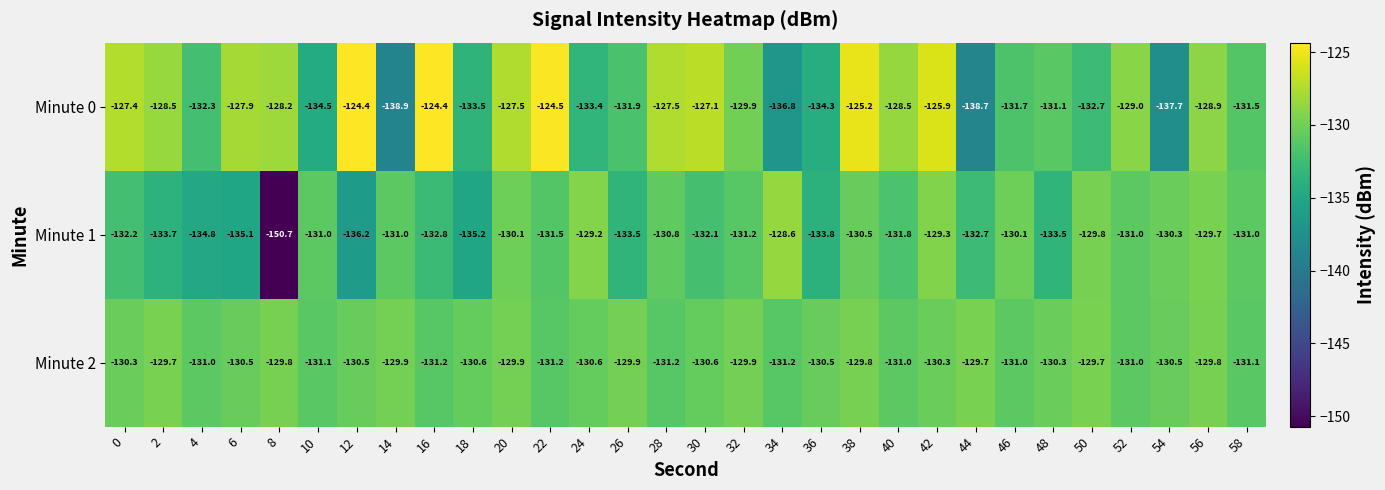

How many values in the Minute 0 series are below -129?

15